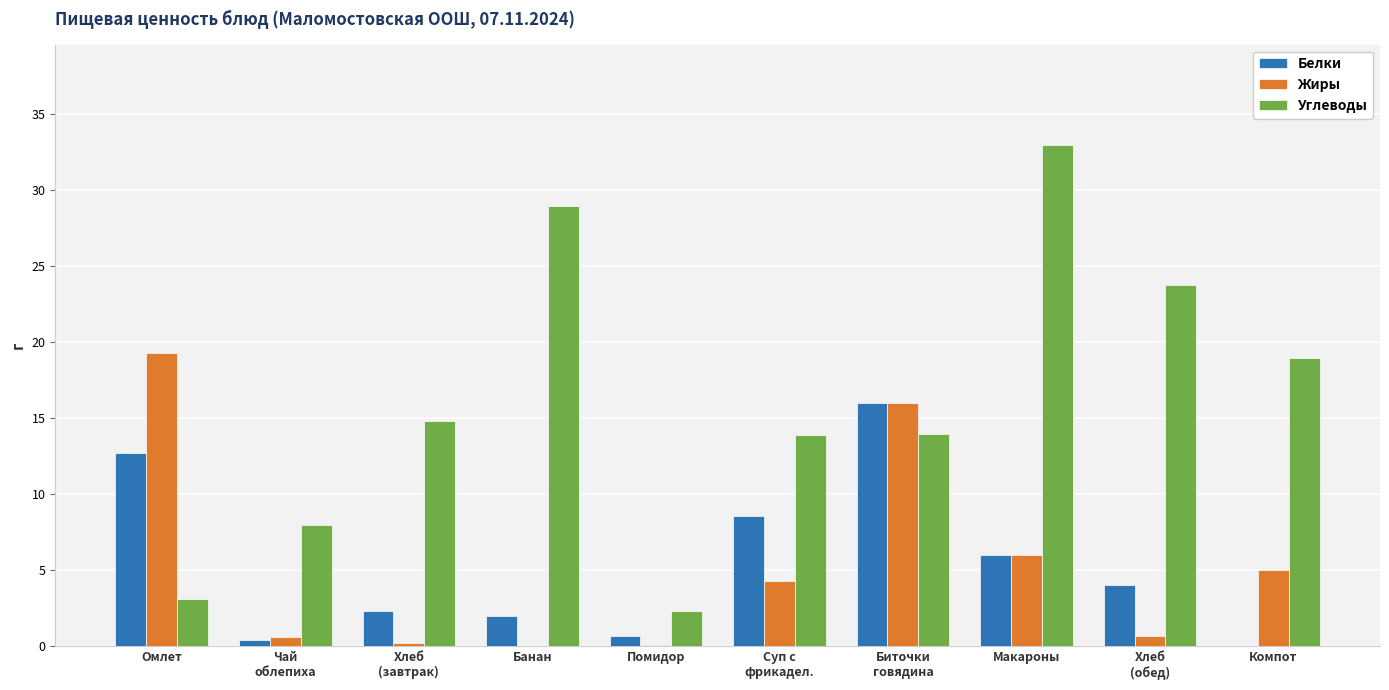

At which label does Жиры first exceed 4?

Омлет